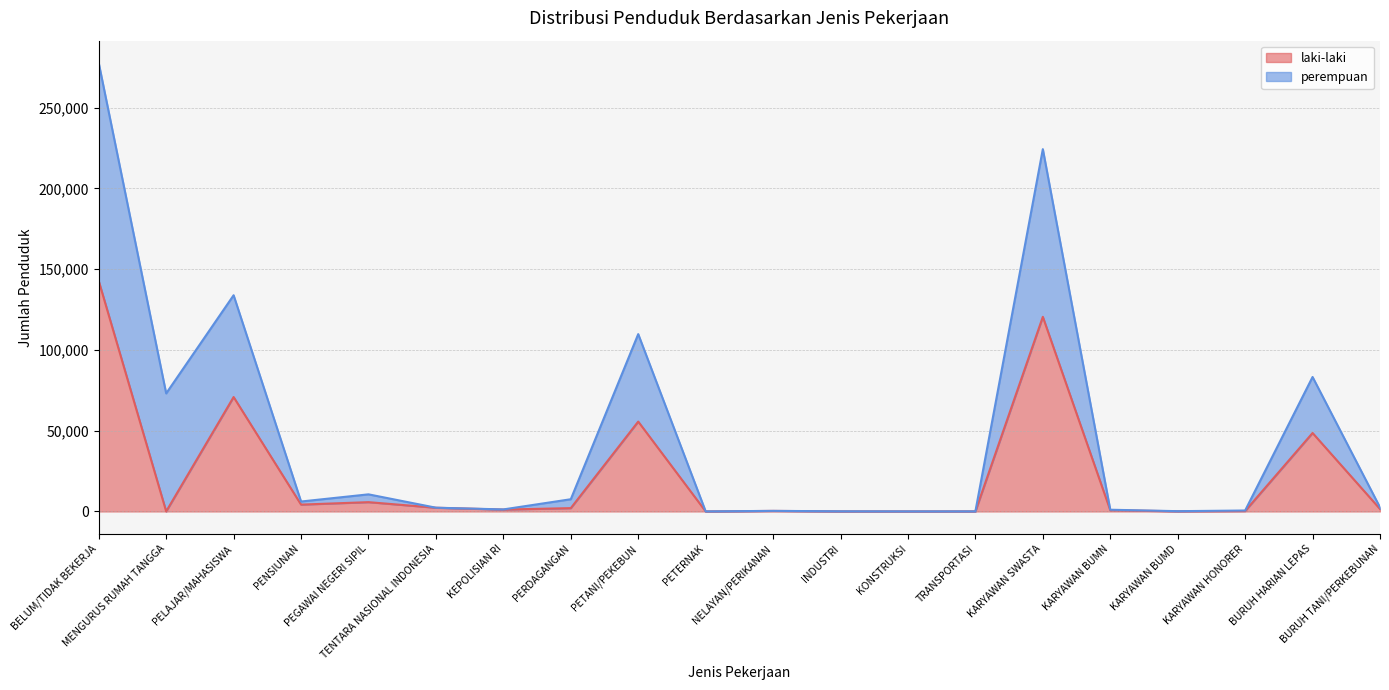

Rank the categories by value from highest to lowest.

BELUM/TIDAK BEKERJA, KARYAWAN SWASTA, PELAJAR/MAHASISWA, PETANI/PEKEBUN, BURUH HARIAN LEPAS, PEGAWAI NEGERI SIPIL, PENSIUNAN, TENTARA NASIONAL INDONESIA, PERDAGANGAN, BURUH TANI/PERKEBUNAN, KEPOLISIAN RI, KARYAWAN BUMN, NELAYAN/PERIKANAN, KARYAWAN HONORER, KARYAWAN BUMD, TRANSPORTASI, INDUSTRI, KONSTRUKSI, MENGURUS RUMAH TANGGA, PETERNAK